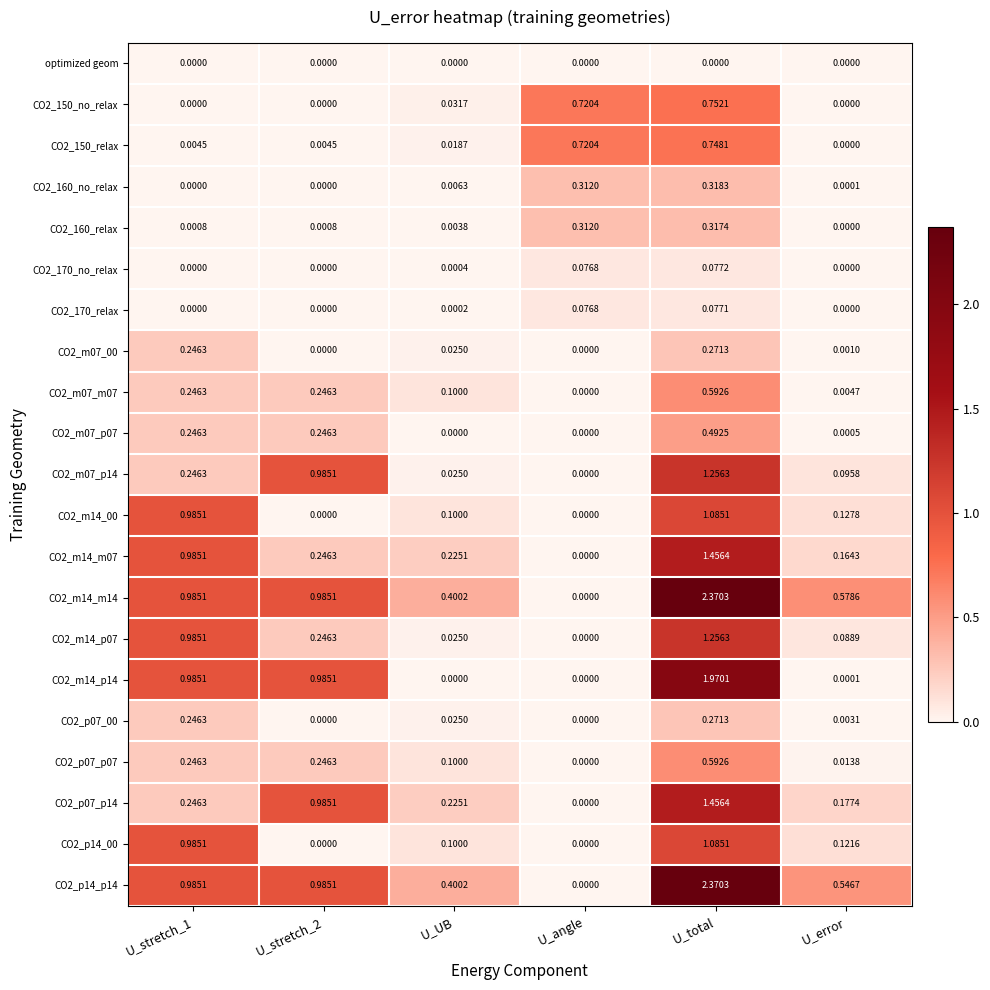

At how many categories does at least one series exceed 1?

1